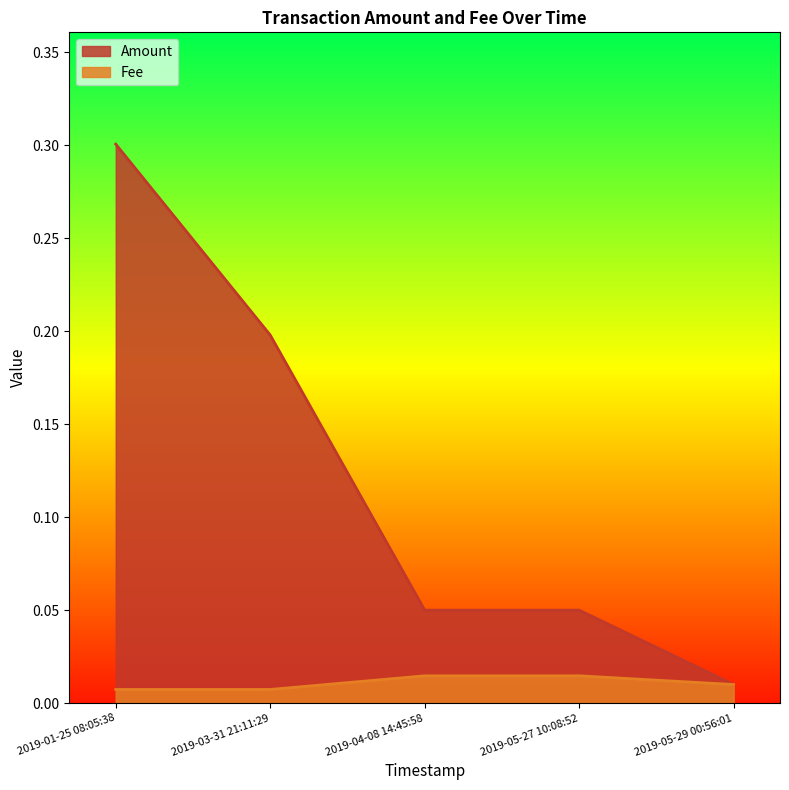

What position from the left is 2019-05-29 00:56:01?

5